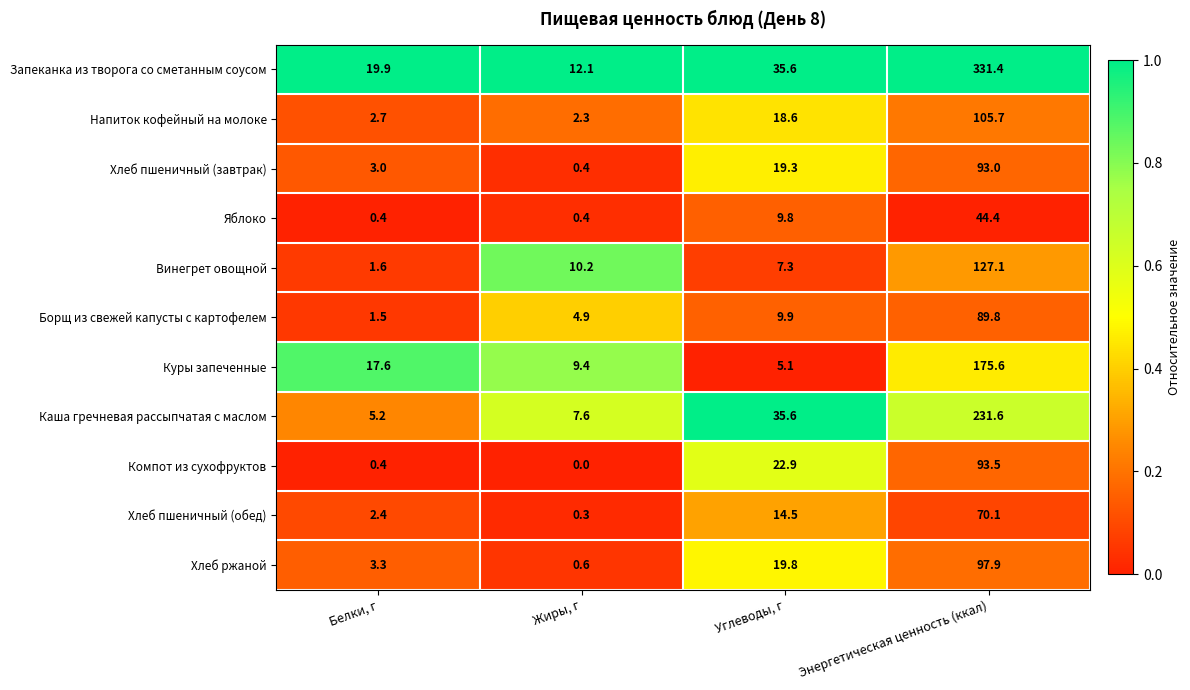

Is the value of Винегрет овощной at Энергетическая ценность (ккал) greater than the value of Борщ из свежей капусты с картофелем at Углеводы, г?

Yes